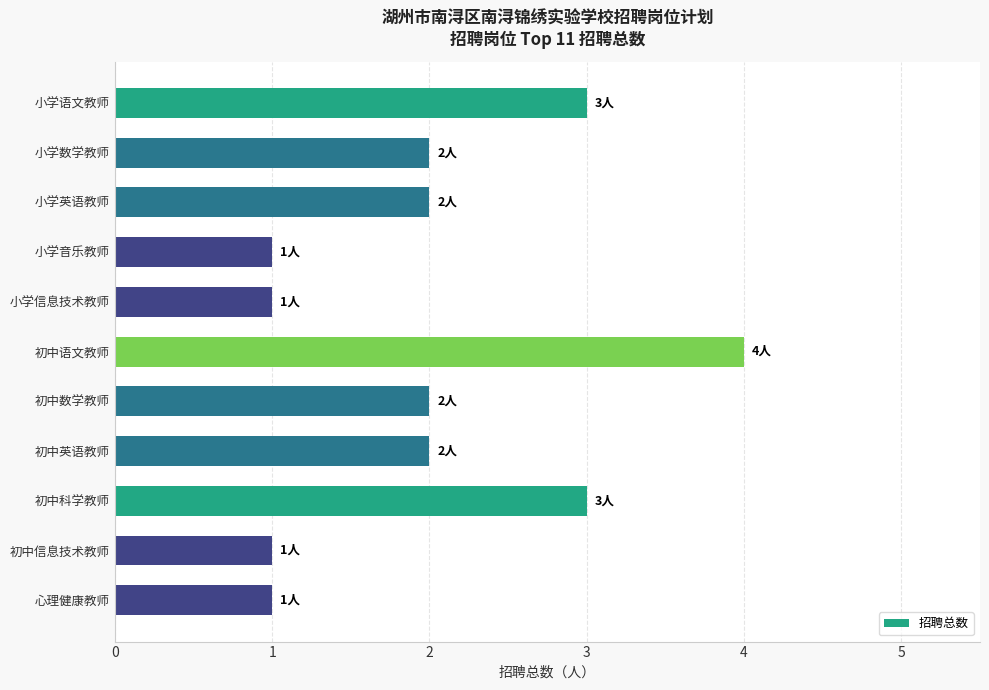

Read the value at 小学语文教师.

3